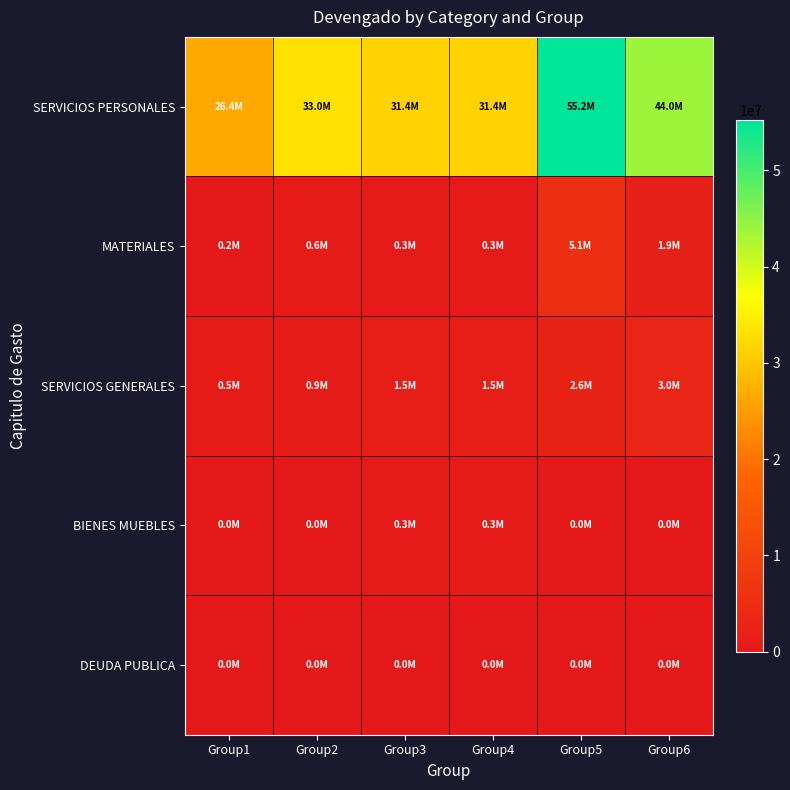

Which series has the largest total across all categories?

SERVICIOS PERSONALES